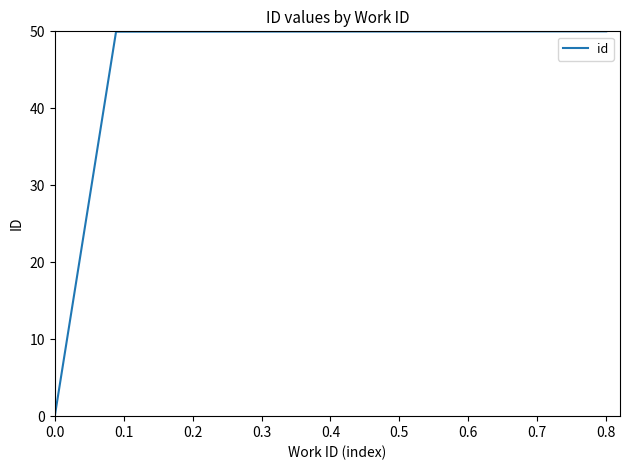

What is the difference between the maximum and minimum values?

50.0